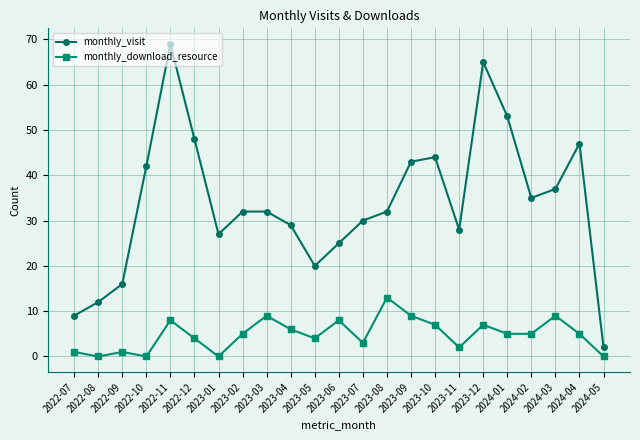

True or false: monthly_download_resource and monthly_visit intersect in this chart.

False